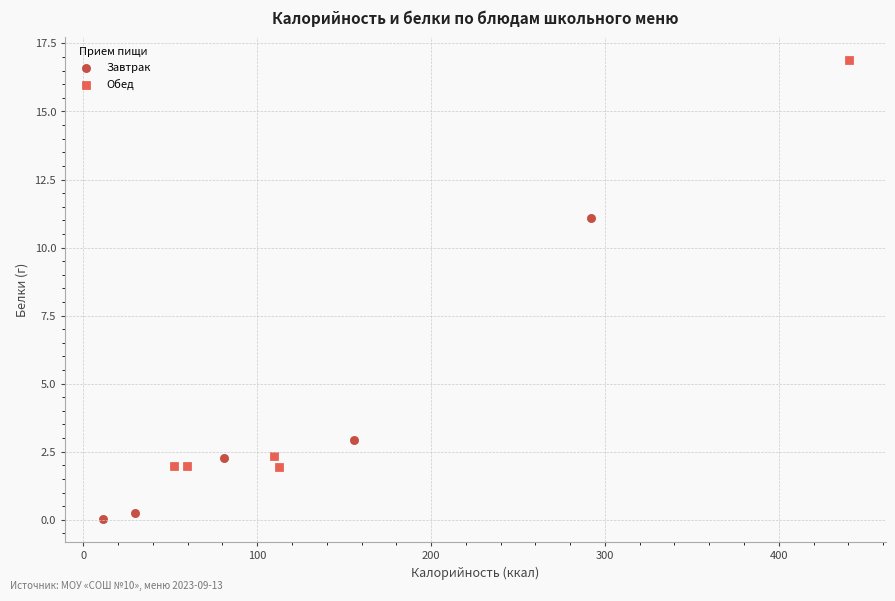

Which series reaches the maximum Y coordinate?

Обед